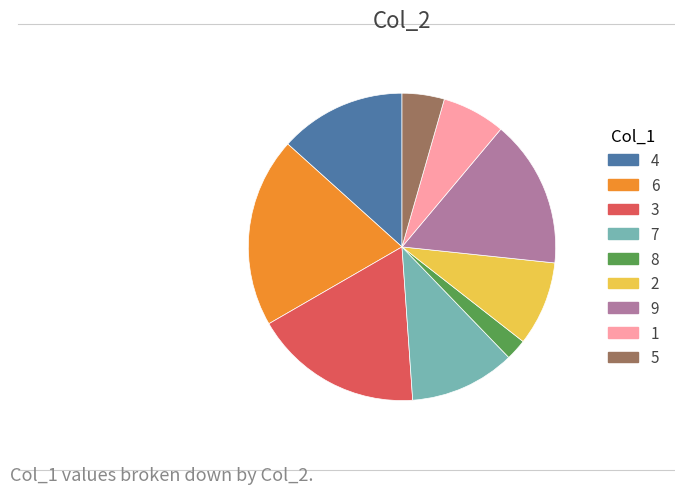

What is the largest slice in the pie chart?

6